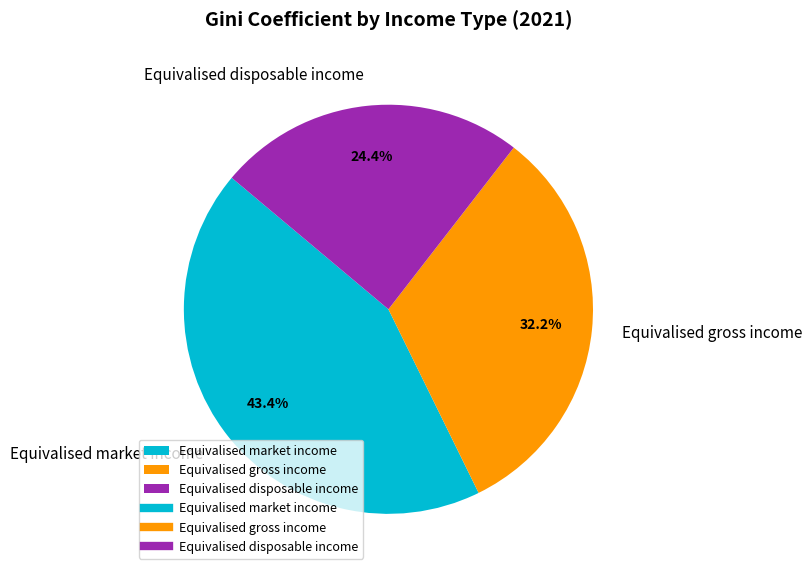

Rank the categories by value from lowest to highest.

Equivalised disposable income, Equivalised gross income, Equivalised market income